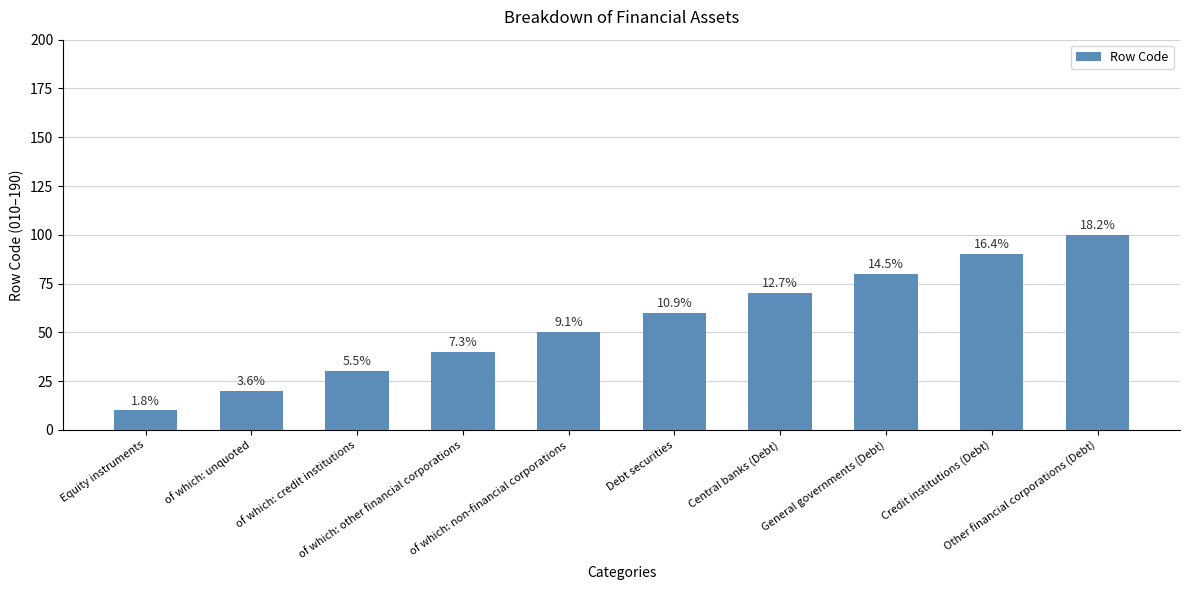

What is the maximum value shown in the chart?

100